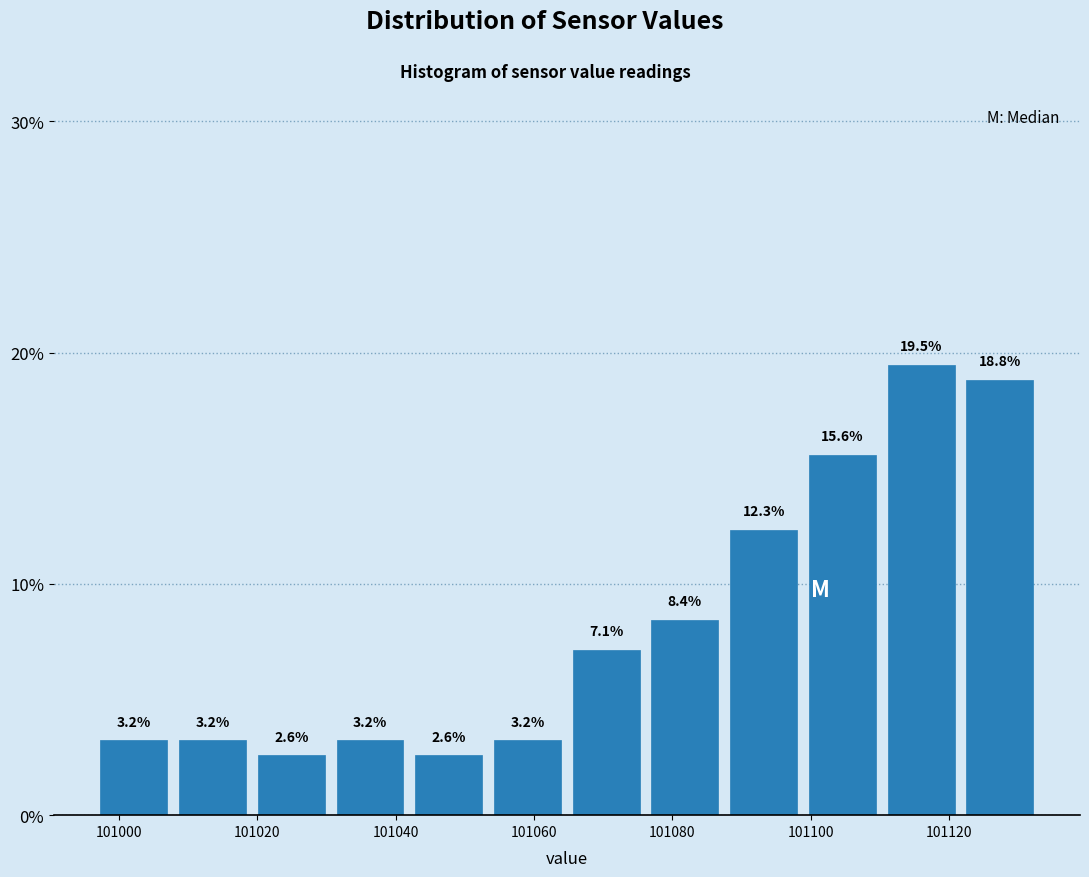

Which range on the x-axis has the tallest bar?

101110 to 101122